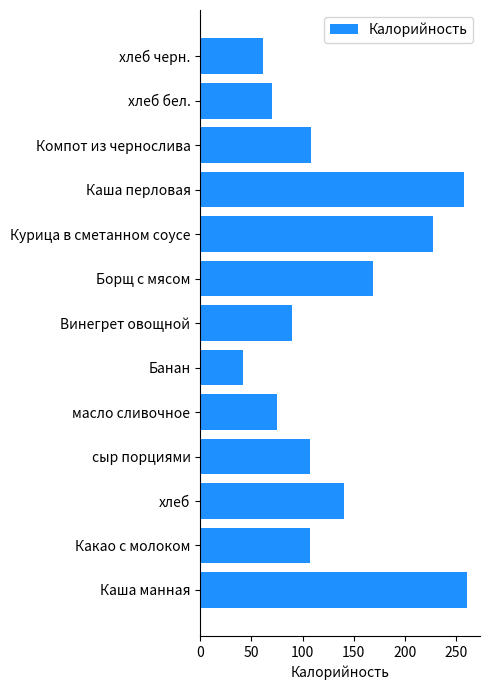

What is the difference between the maximum and minimum values?

217.9